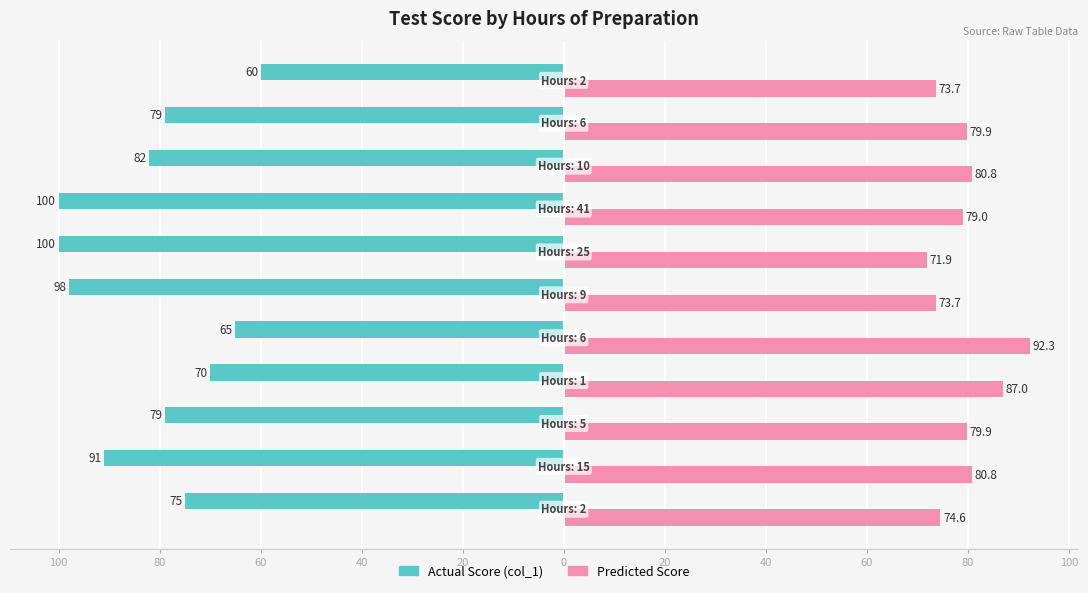

What are all the series names shown in the legend?

Actual Score (col_1), Predicted Score